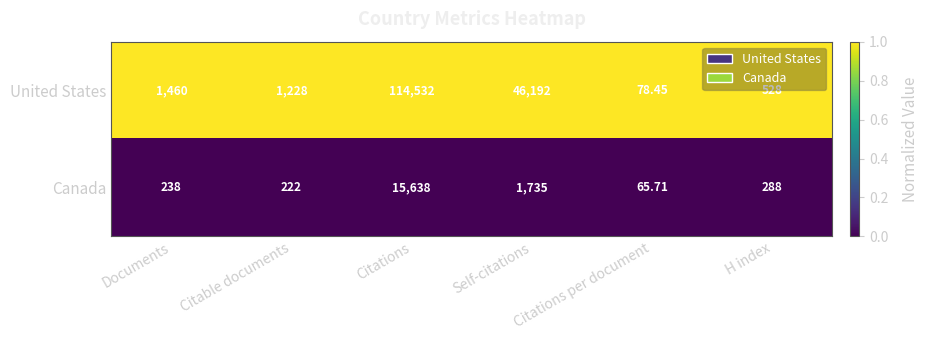

Which series has the largest total across all categories?

United States